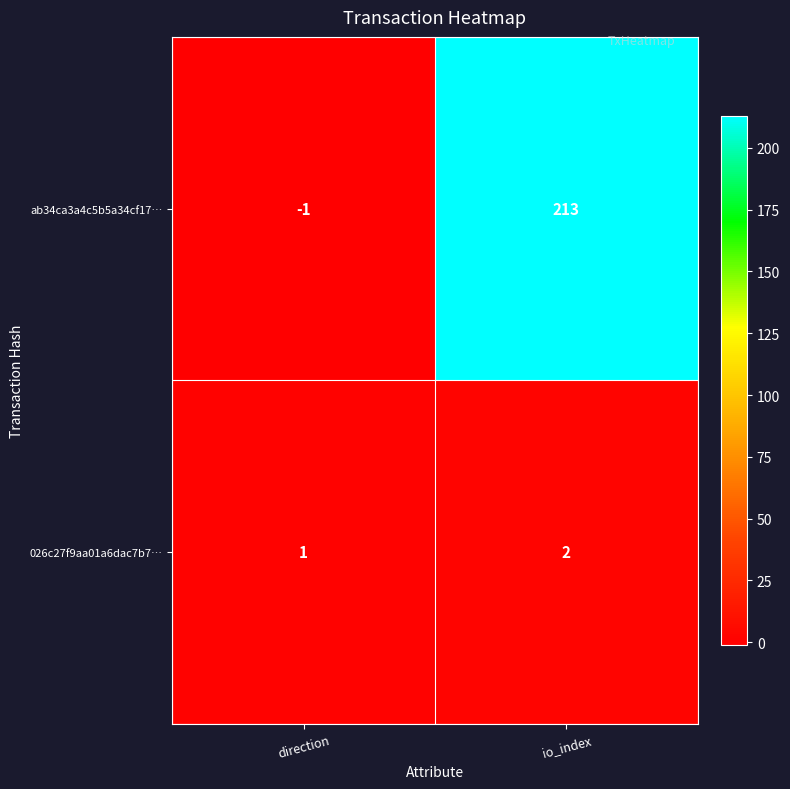

What is the maximum value shown in the chart?

213